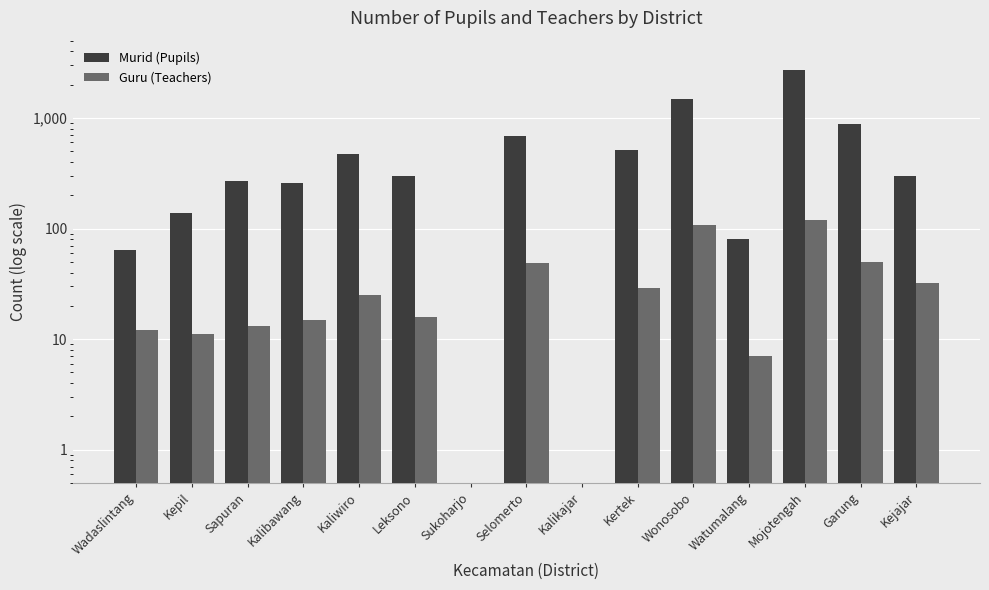

The value of Murid (Pupils) at Kertek is 882.8. True or false?

False